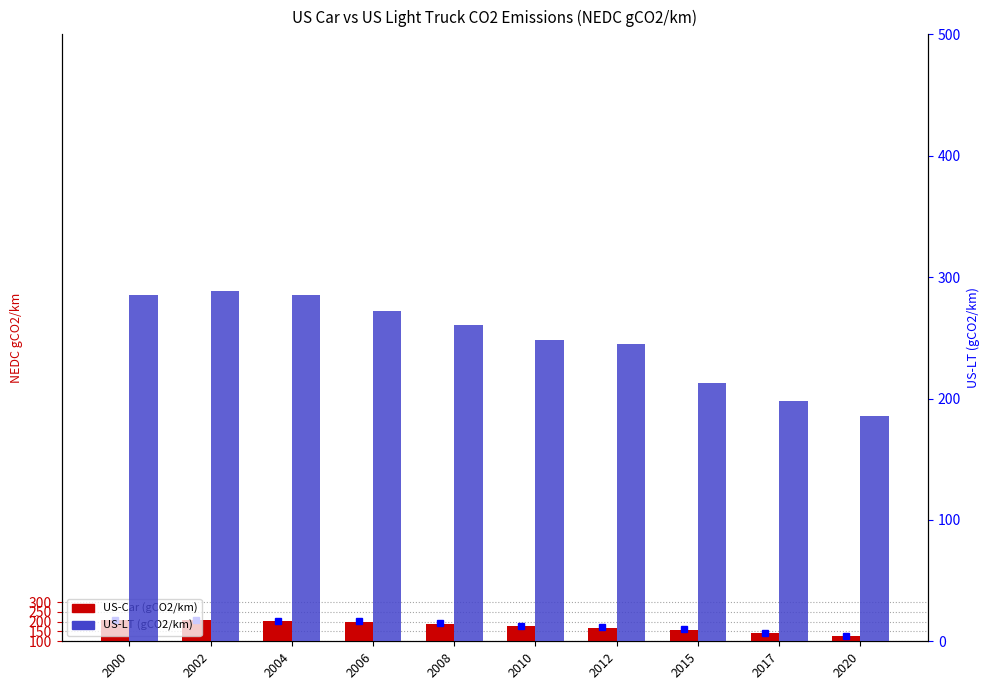

Which category has the highest value in the US-Car (gCO2/km) series?

2000